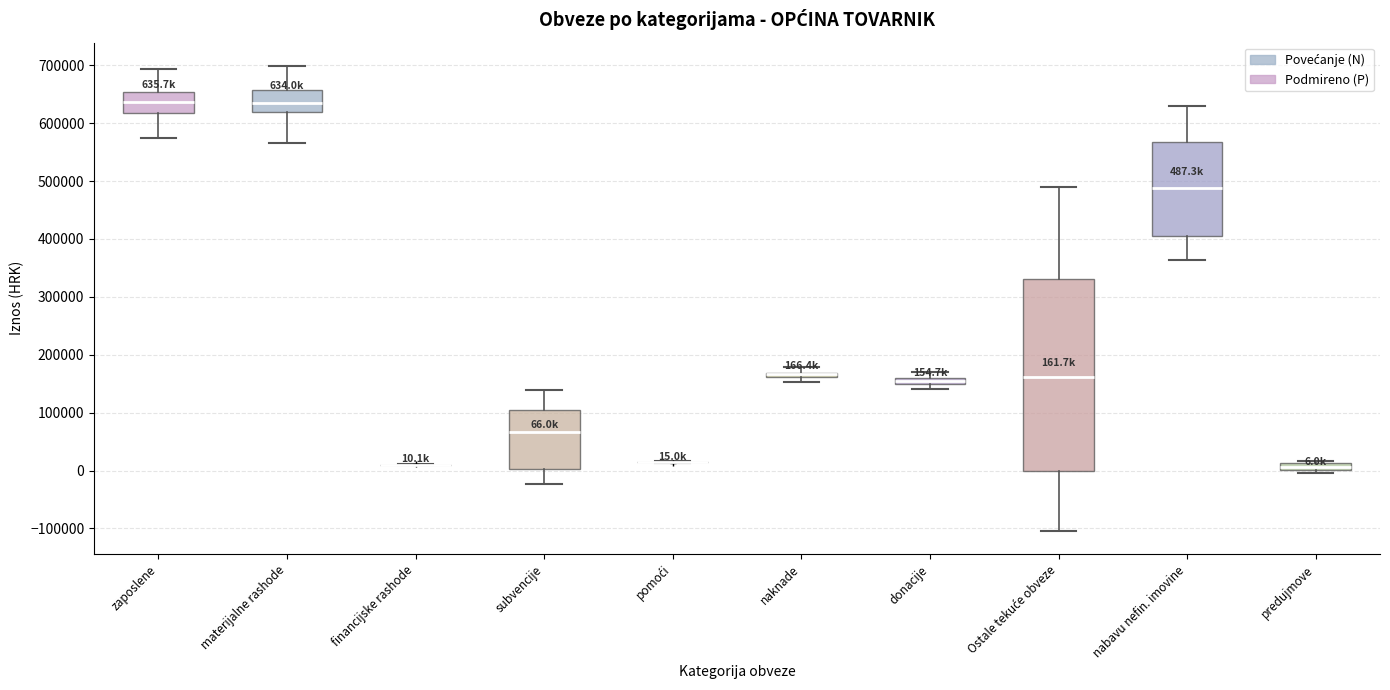

Which box is the tallest, from its lower edge to its upper edge?

Ostale tekuće obveze